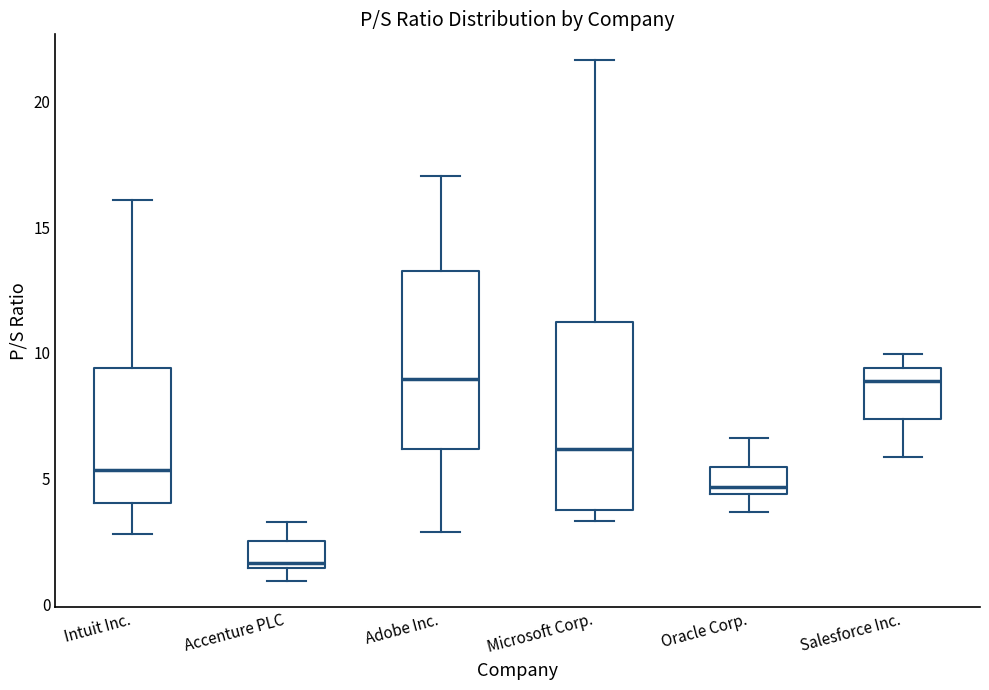

Reading left to right, read every box against the y-axis: the position of its median line, the range the box covers, and the ends of its whiskers. The values are not printed on the chart, so give them approximately, as read against the axis.

Intuit Inc.: median 5.5, box 4.0 to 9.5, whiskers 3.0 to 16.0
Accenture PLC: median 1.5 (just above the box's lower edge), box 1.5 to 2.5, whiskers 1.0 to 3.5
Adobe Inc.: median 9.0, box 6.0 to 13.5, whiskers 3.0 to 17.0
Microsoft Corp.: median 6.0, box 4.0 to 11.0, whiskers 3.5 to 21.5
Oracle Corp.: median 4.5 (just above the box's lower edge), box 4.5 to 5.5, whiskers 3.5 to 6.5
Salesforce Inc.: median 9.0, box 7.5 to 9.5, whiskers 6.0 to 10.0